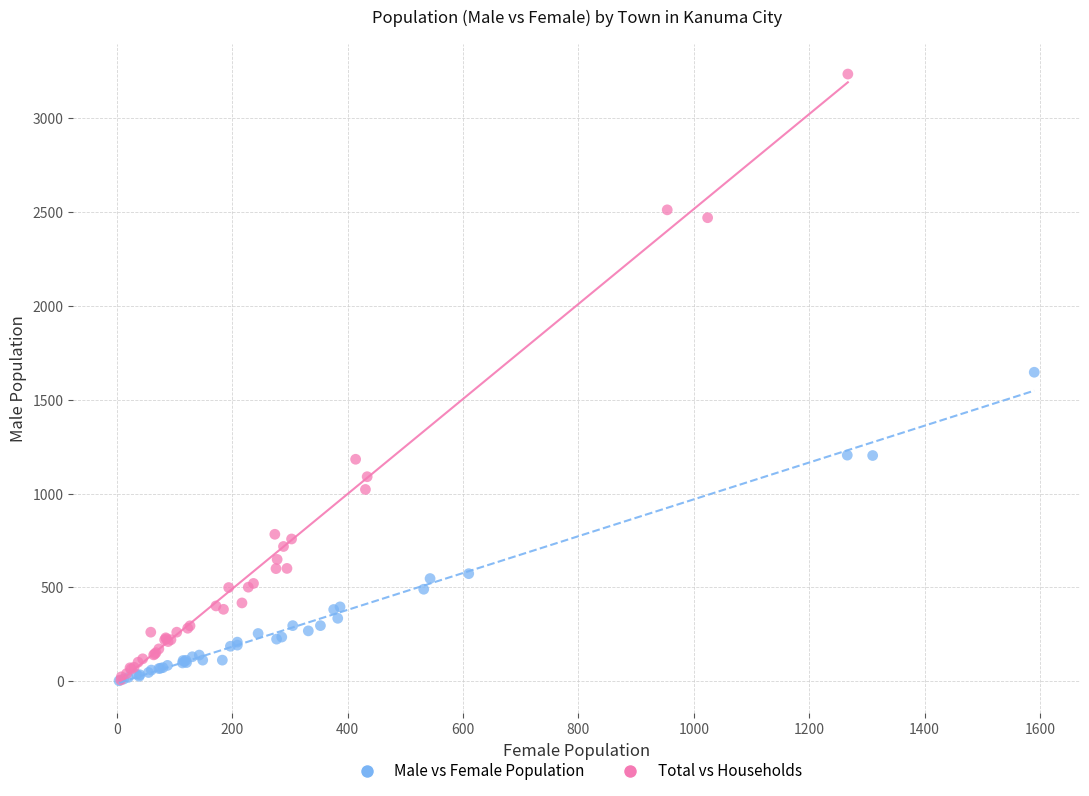

Which series contains the highest Y value?

Total vs Households